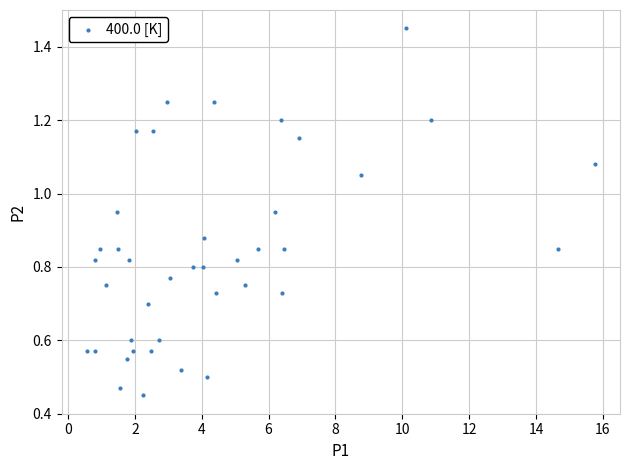

What is the range of Y values (max minus min)?

1.0